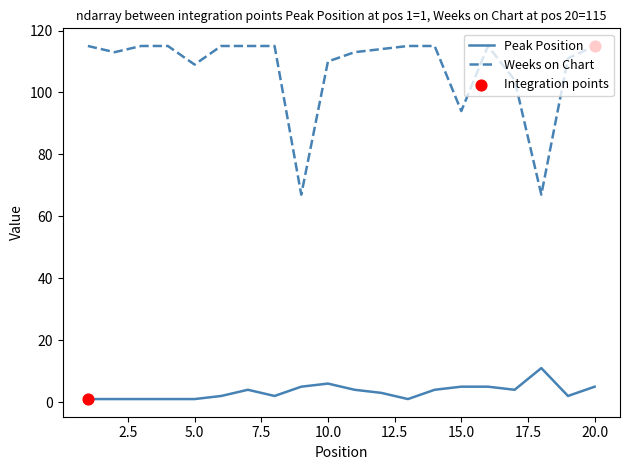

Which series has the largest total across all categories?

Weeks on Chart